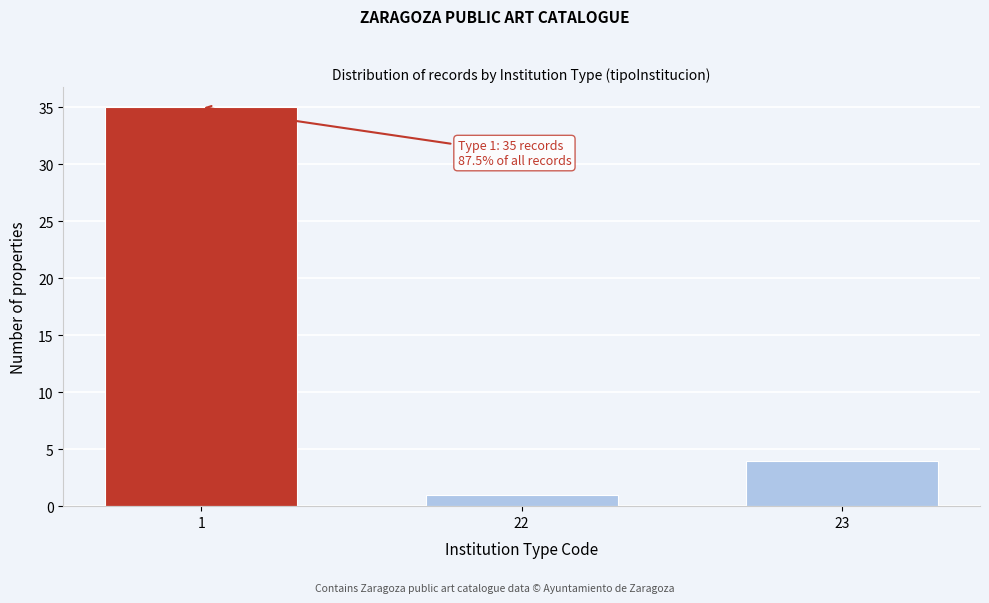

Reading left to right, extract all data points from this chart.

1=35	22=1	23=4